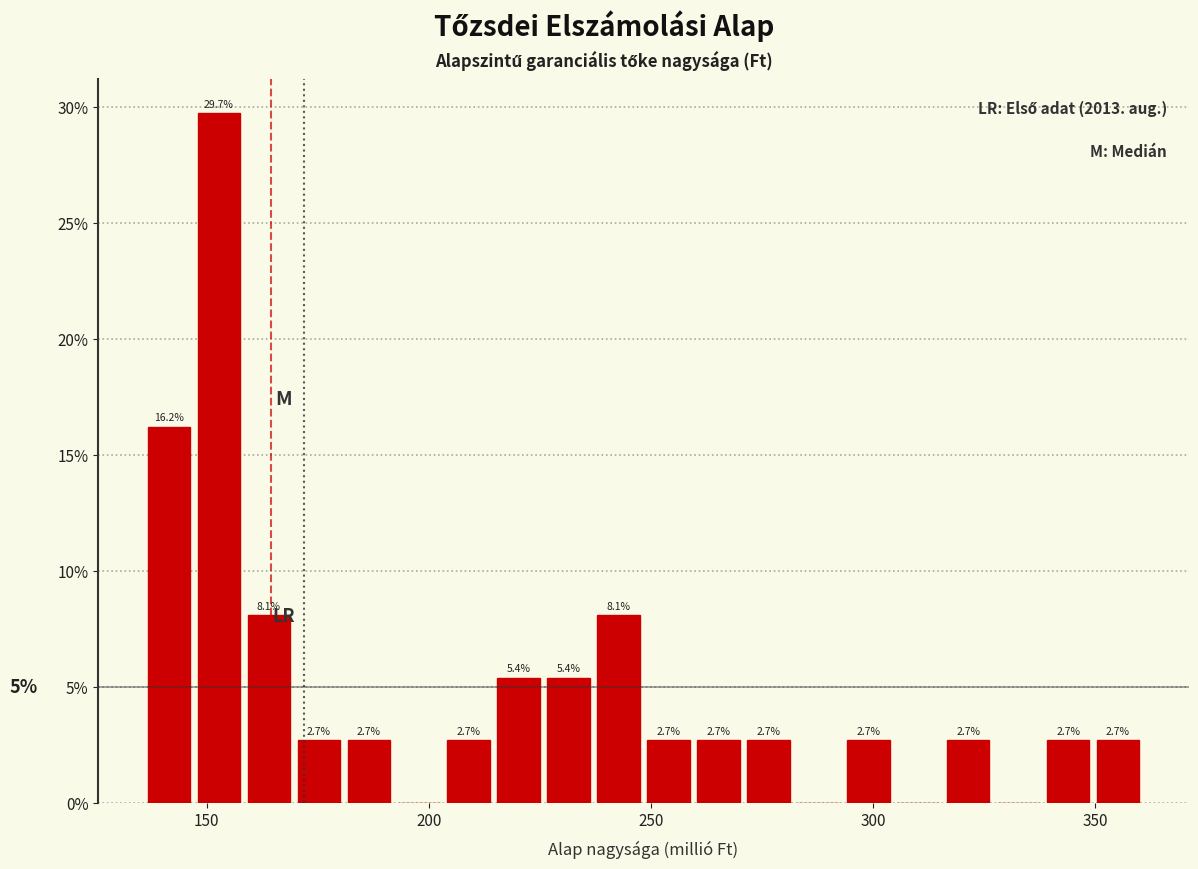

Around what value on the x-axis is the tallest bar? Give the approximate position of its centre, as read against the axis.

155